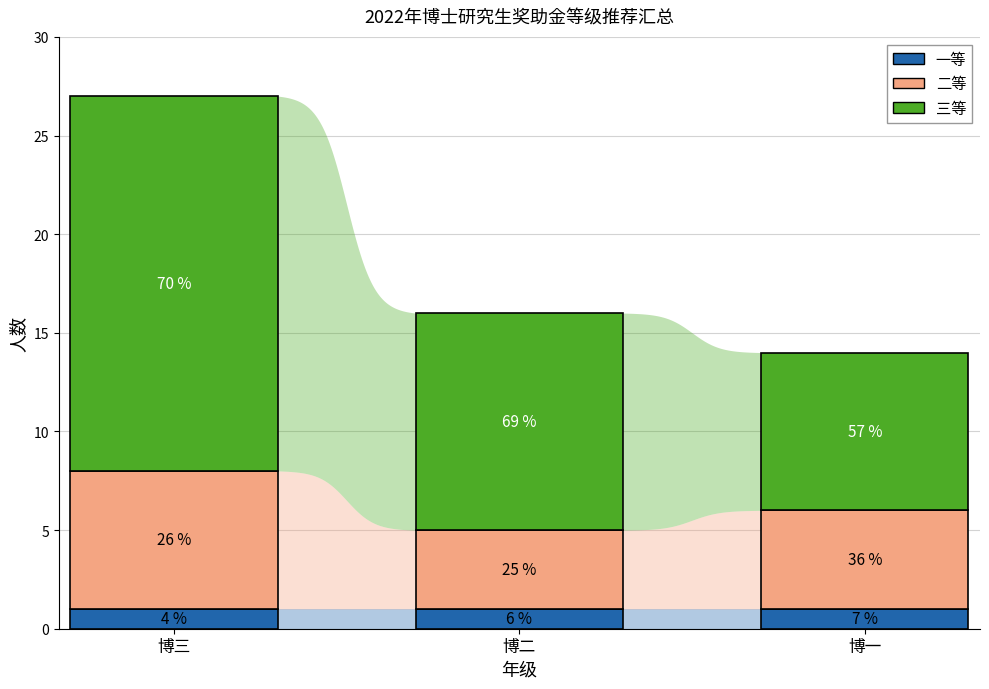

What is the label of the 2nd bar from the right?

博二